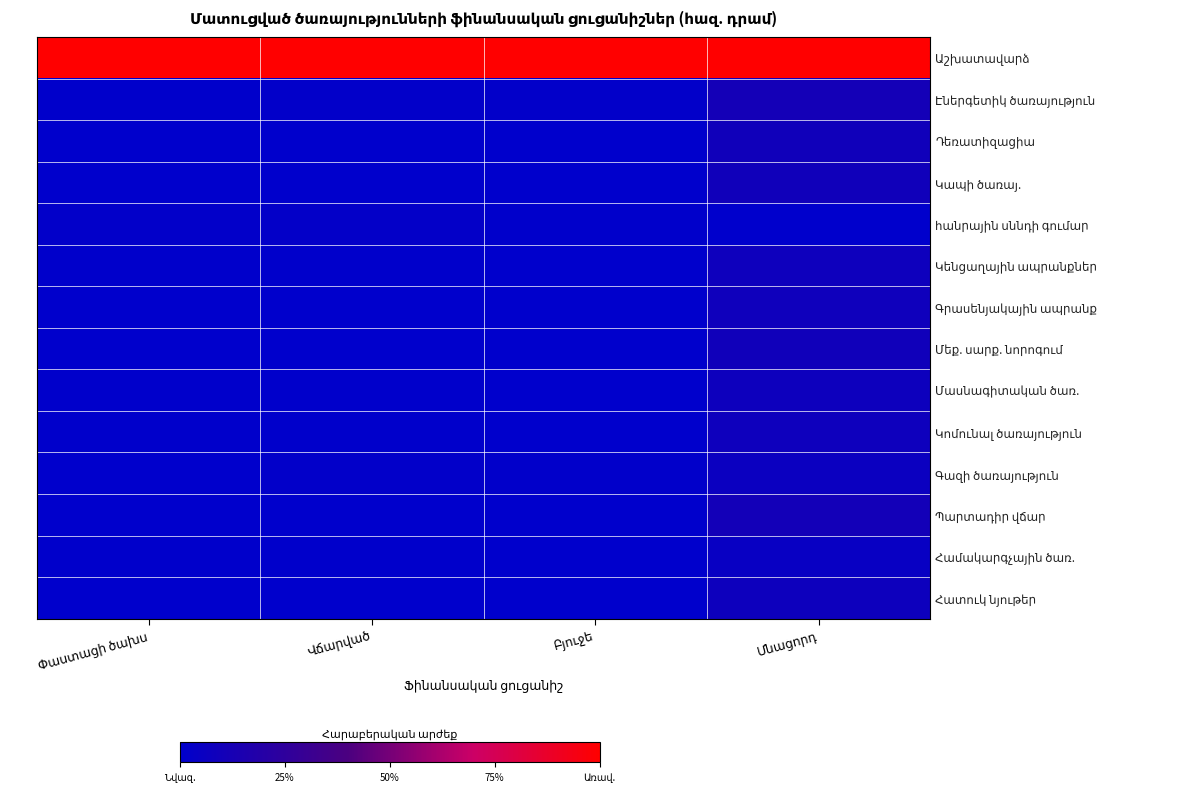

How many categories are shown in the chart?

4